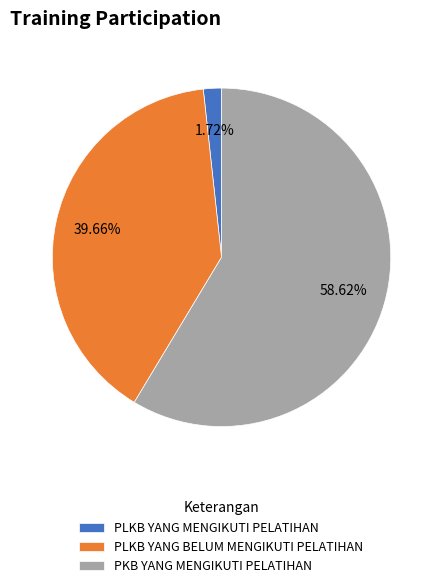

Do PKB YANG MENGIKUTI PELATIHAN and PLKB YANG MENGIKUTI PELATIHAN together represent more than half of the pie?

Yes